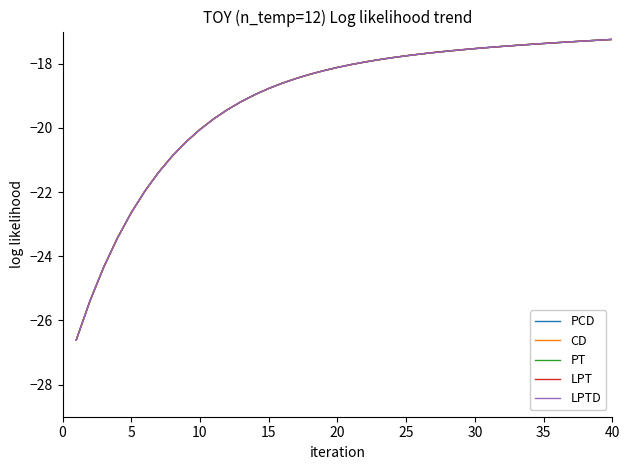

Is this an area chart (filled region under the line)?

No